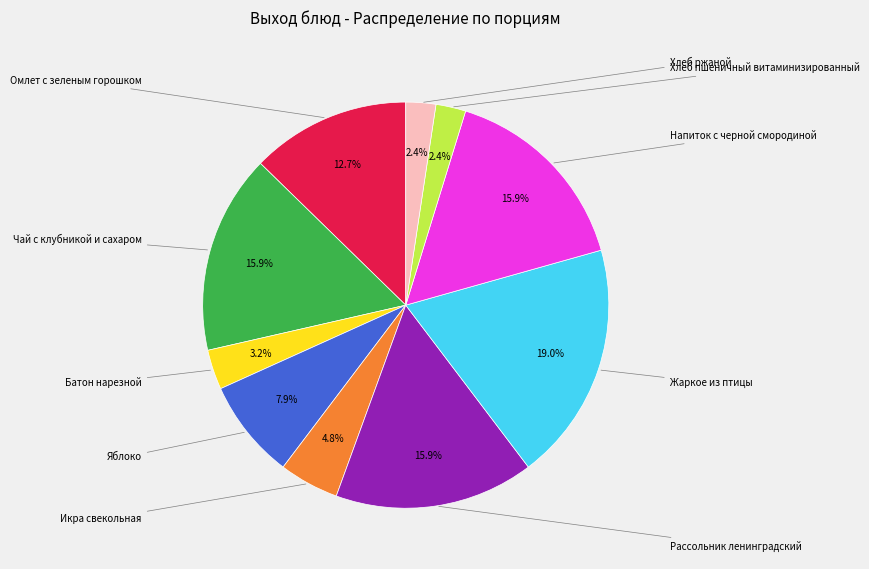

Does any single category account for the majority?

No